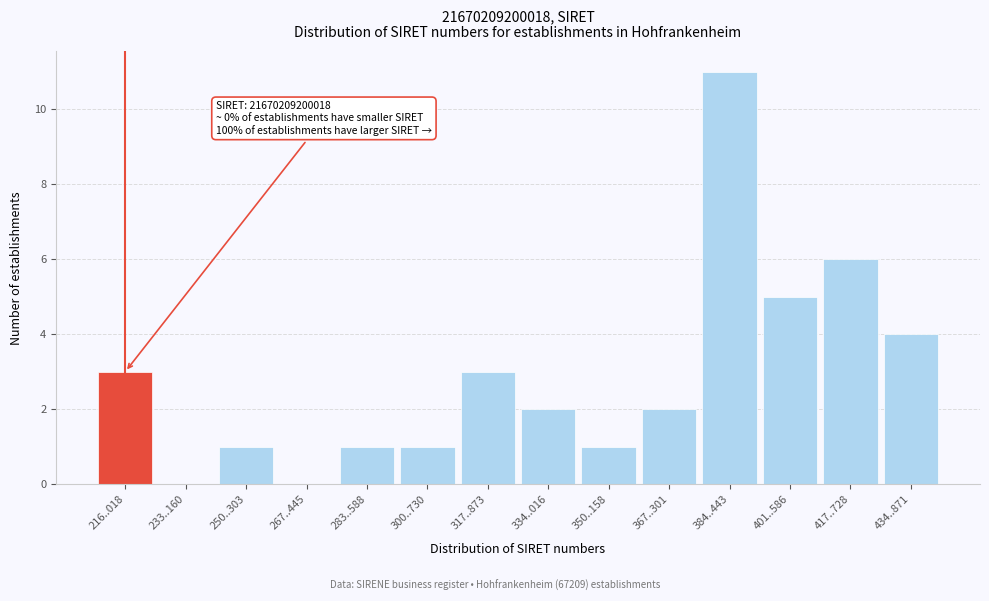

Reading left to right, list all the values displayed in this chart.

216..018=3	233..160=0	250..303=1	267..445=0	283..588=1	300..730=1	317..873=3	334..016=2	350..158=1	367..301=2	384..443=11	401..586=5	417..728=6	434..871=4